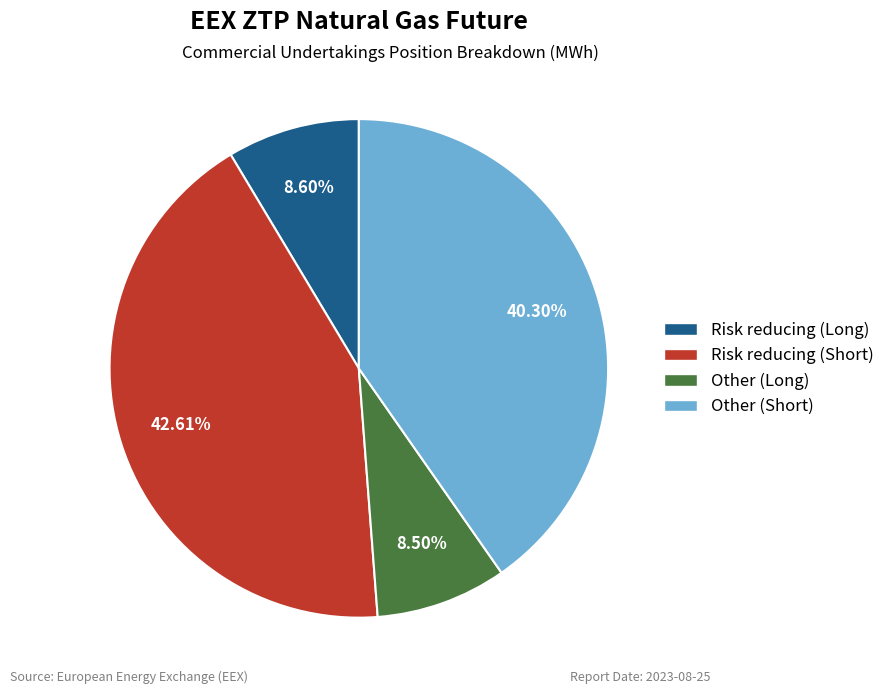

True or false: Other (Long) accounts for 22% of the total.

False